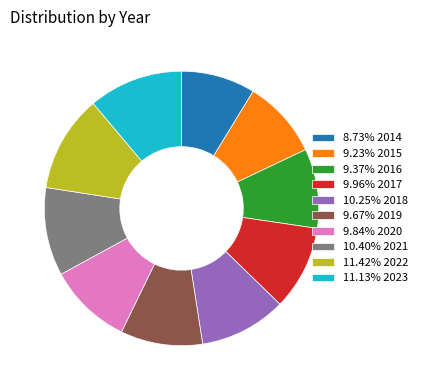

What is the ratio of the value at 11.42% 2022 to the value at 9.67% 2019?

1.2